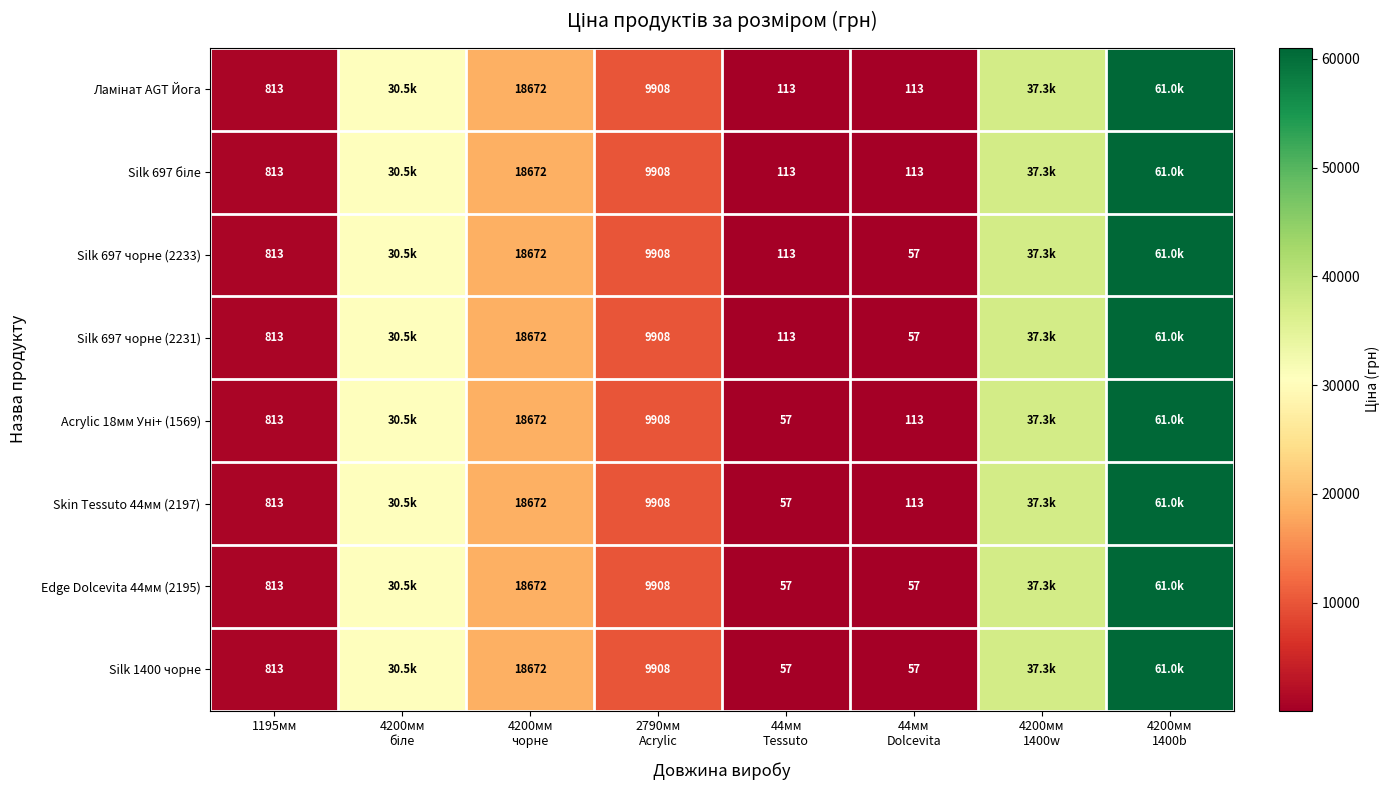

Rank the series at 2790мм Acrylic from highest to lowest value.

Ламінат AGT Йога, Silk 697 біле, Silk 697 чорне (2233), Silk 697 чорне (2231), Acrylic 18мм Уні+ (1569), Skin Tessuto 44мм (2197), Edge Dolcevita 44мм (2195), Silk 1400 чорне